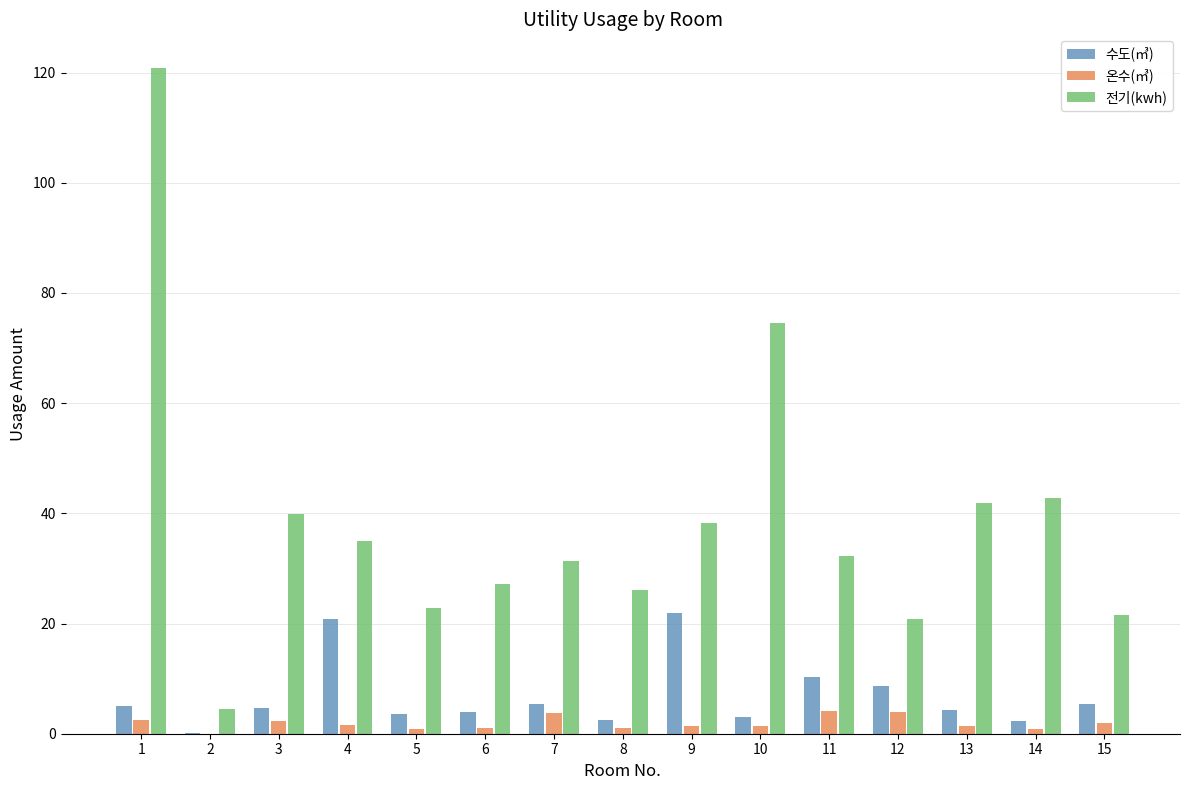

Which series has the largest total across all categories?

전기(kwh)